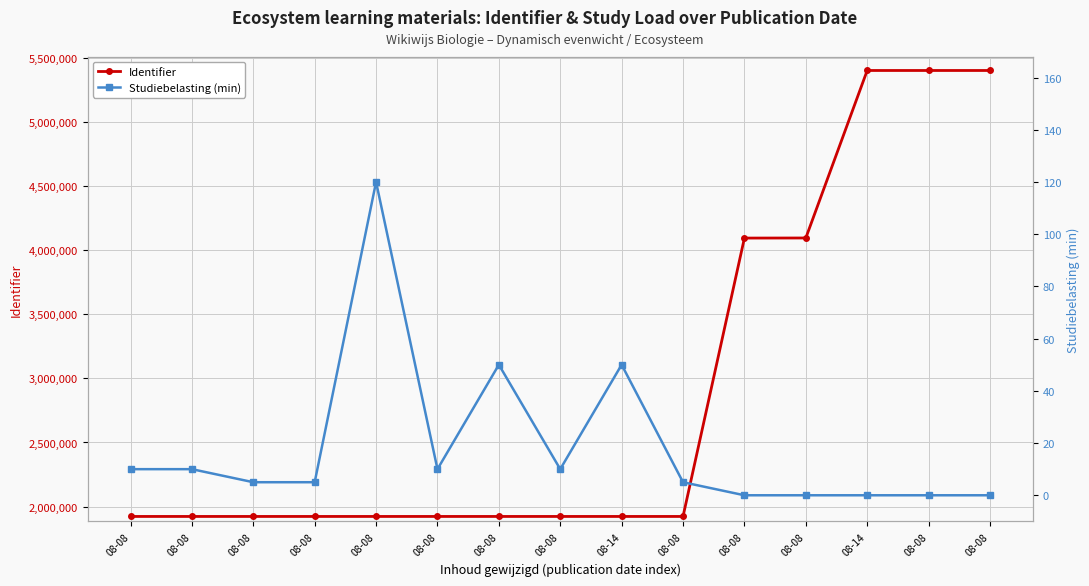

What is the difference between the maximum and minimum values in the Studiebelasting (min) series?

120